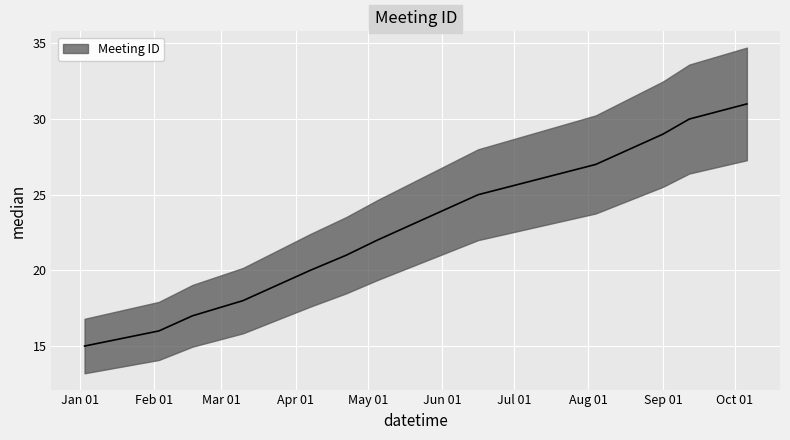

List the labels in order of value, largest first.

2025-10-06, 2025-09-12, 2025-09-01, 2025-08-18, 2025-08-04, 2025-06-16, 2025-06-02, 2025-05-19, 2025-05-05, 2025-04-22, 2025-04-07, 2025-03-24, 2025-03-10, 2025-02-17, 2025-02-03, 2025-01-03